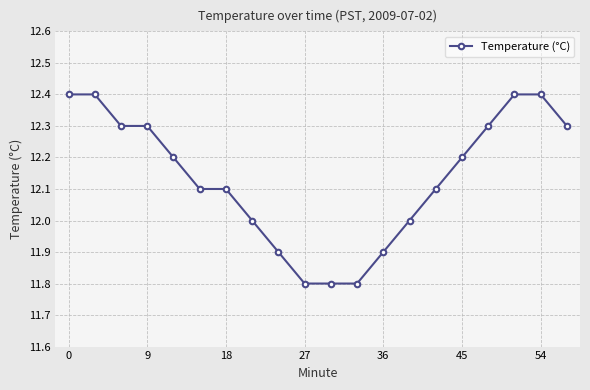

What is the maximum value shown in the chart?

12.4